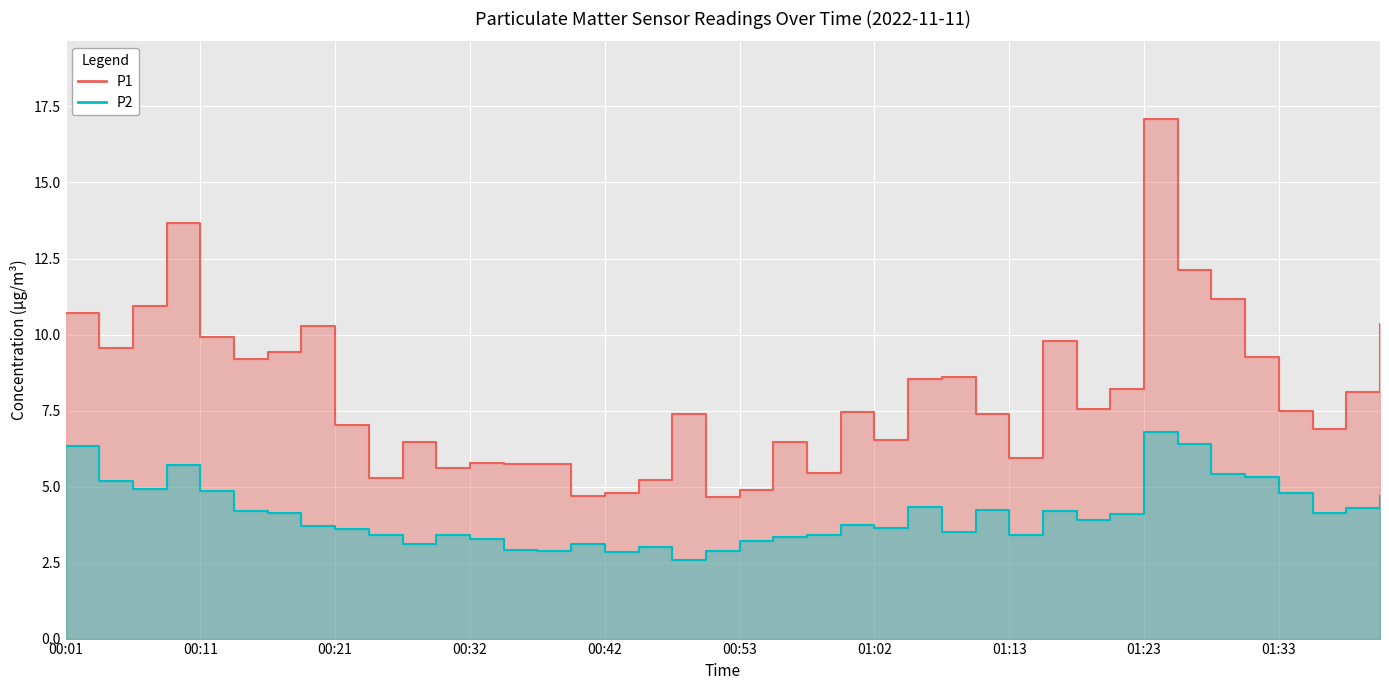

What is the value of the P2 point at the 38th from the left?

4.1